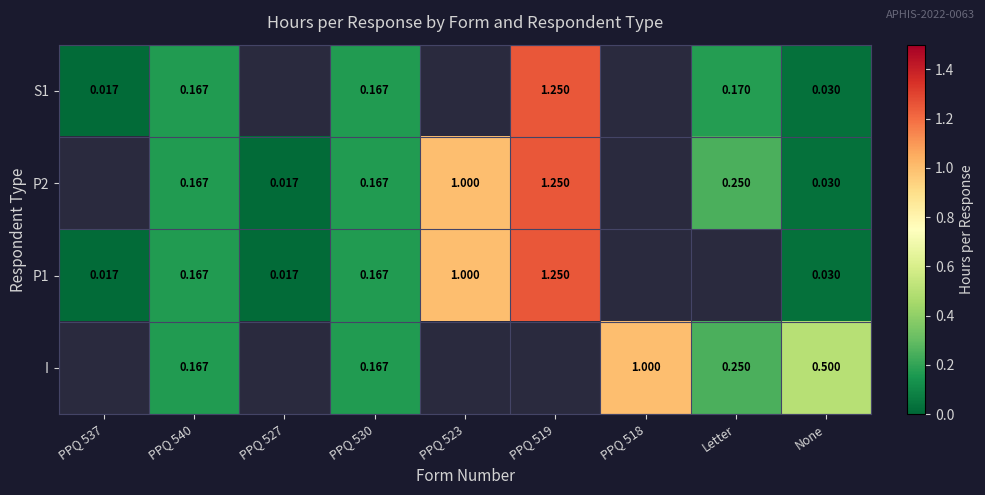

True or false: I has a value of 0.2 at Letter.

True